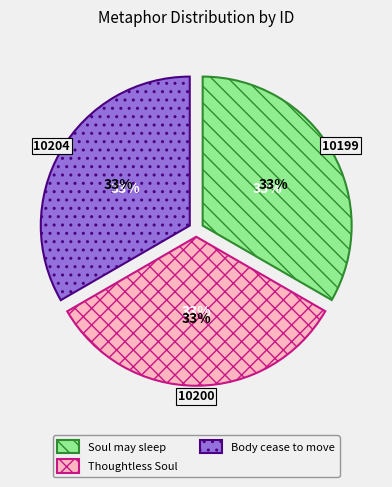

Is it true that If a Body cease to move is 33% of the pie?

True